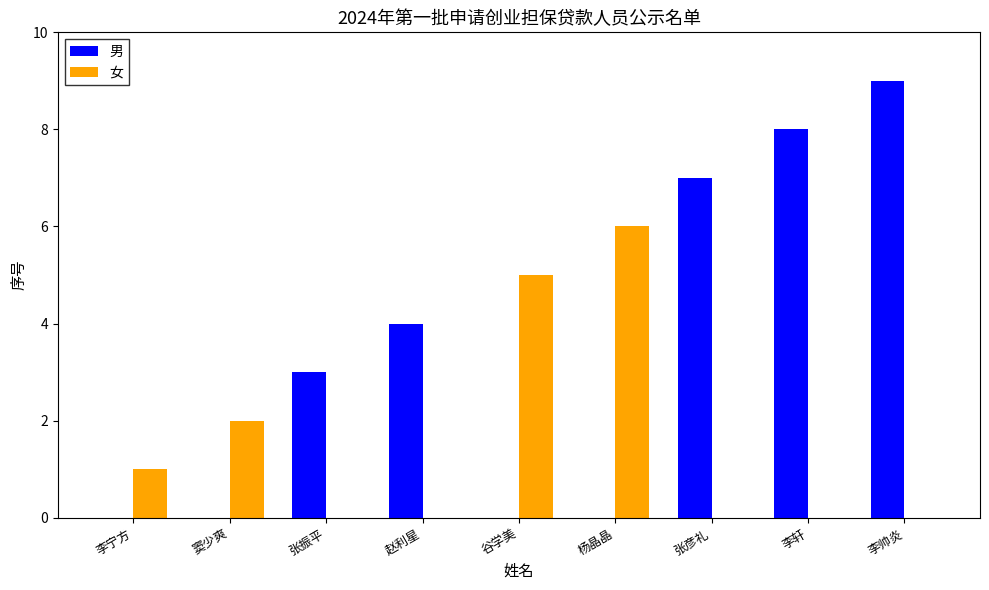

Reading left to right, list all the values displayed in this chart.

男: 0	0	3	4	0	0	7	8	9
女: 1	2	0	0	5	6	0	0	0